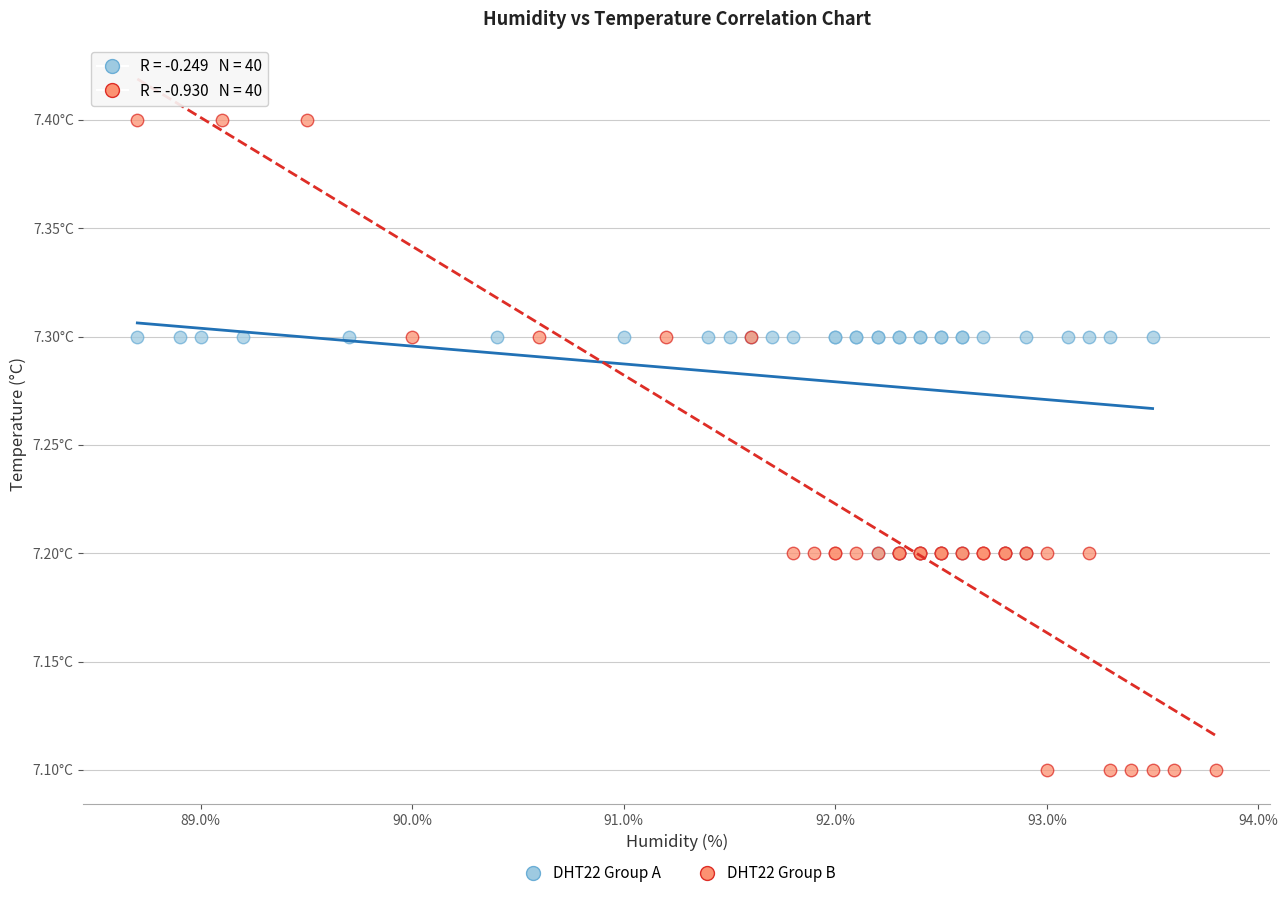

Which series reaches the minimum Y coordinate?

DHT22 Group B